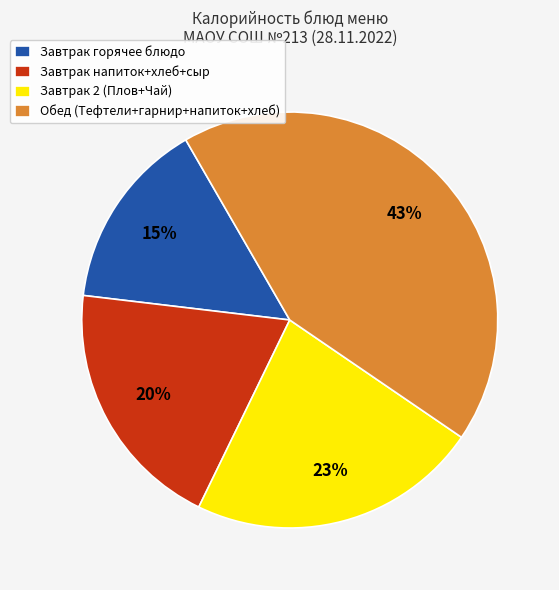

The Завтрак напиток+хлеб+сыр slice represents 20% of the pie. True or false?

True